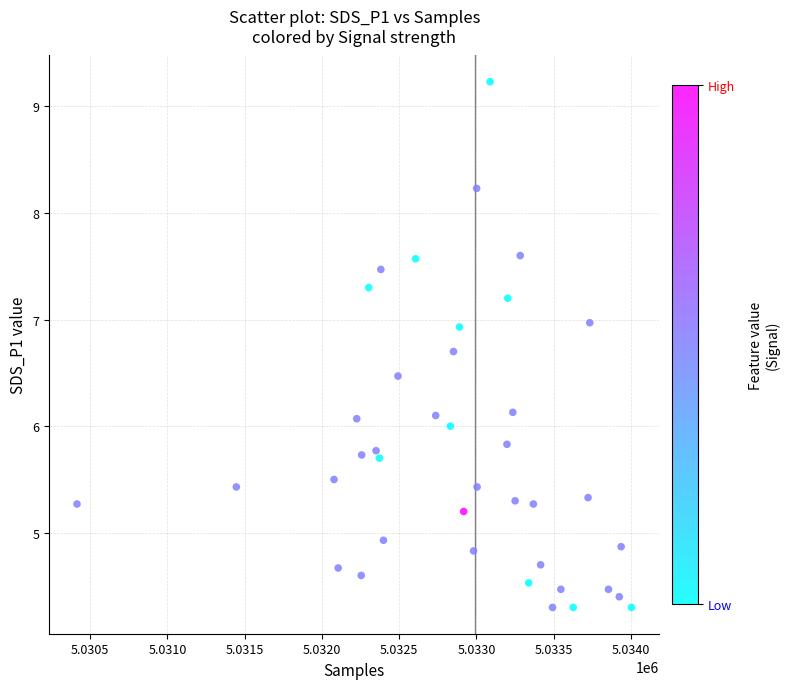

What is the range of X values (max minus min)?

3588.0